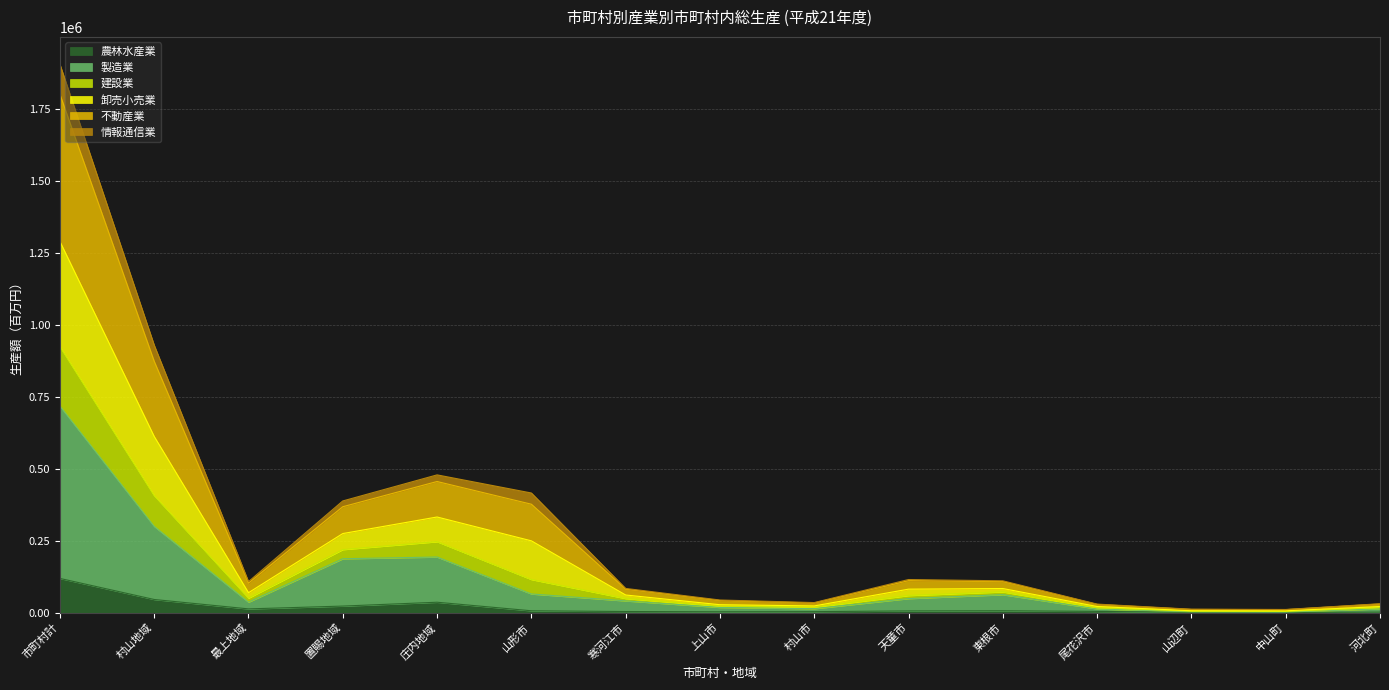

What is the minimum value shown in the chart?

1163